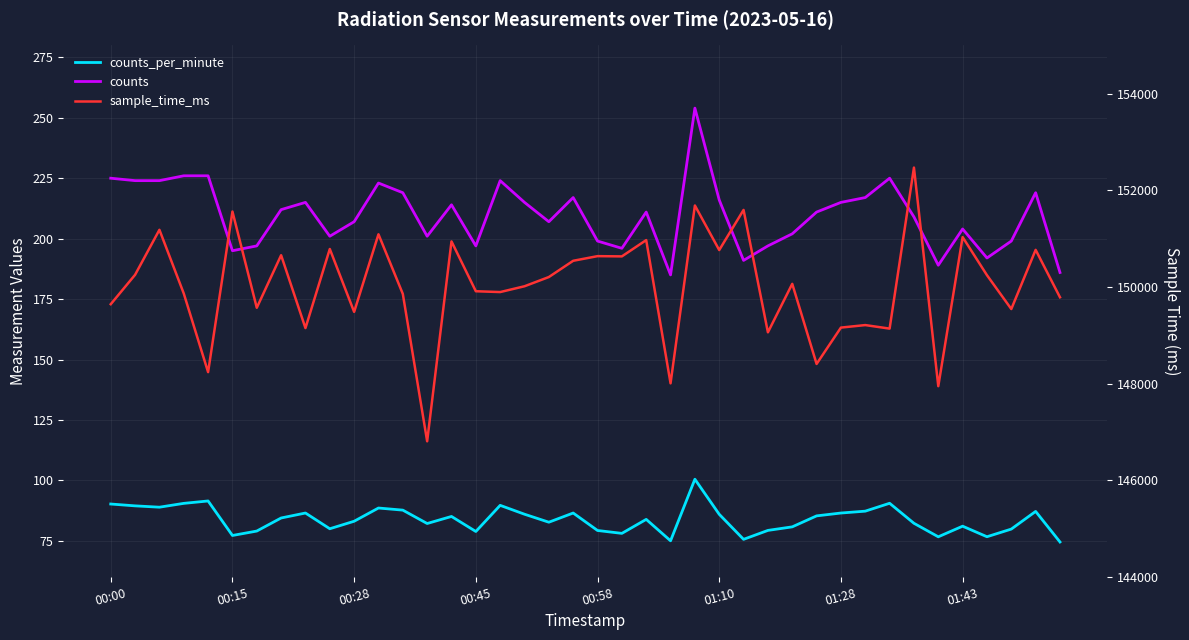

Between 21 and 33, which is larger?

33